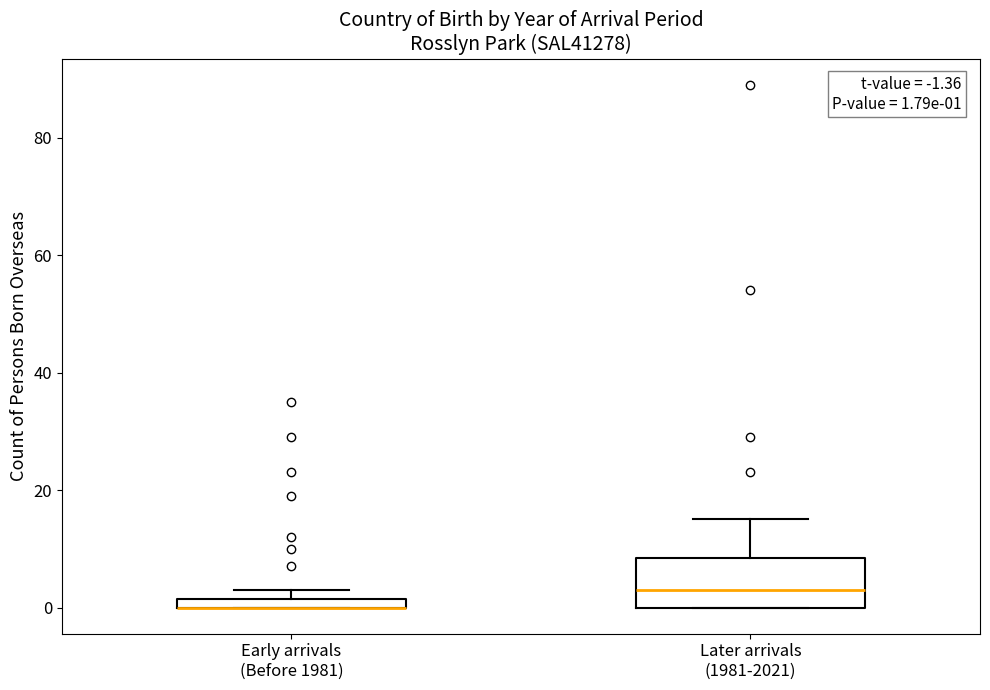

Comparing the boxes themselves (not the whiskers), which one is the tallest?

Later arrivals (1981-2021)